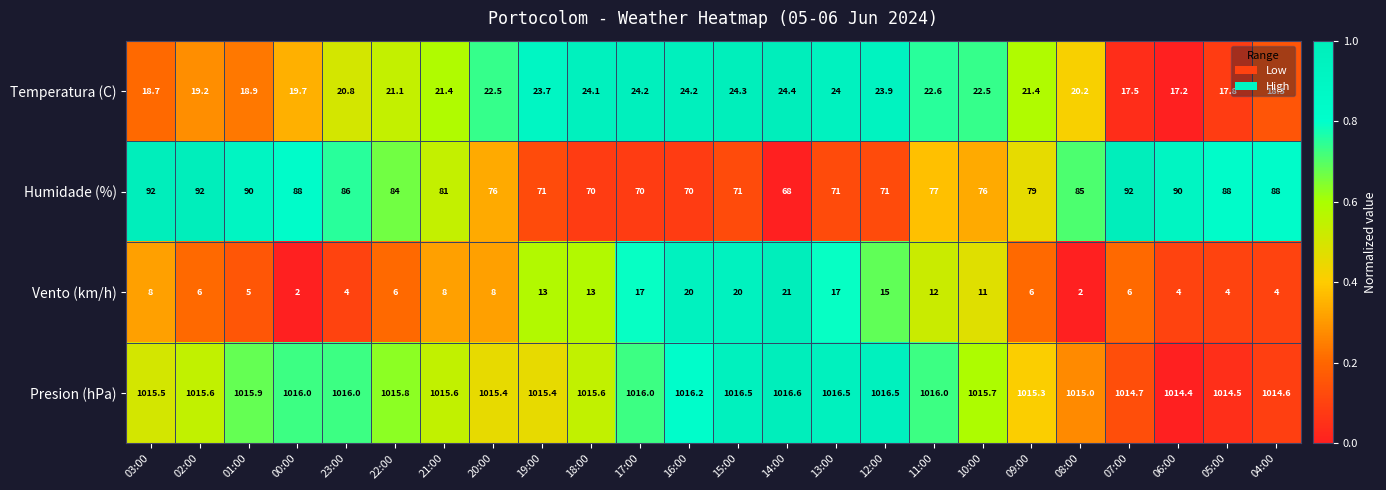

Which series has the widest spread of values?

Humidade (%)